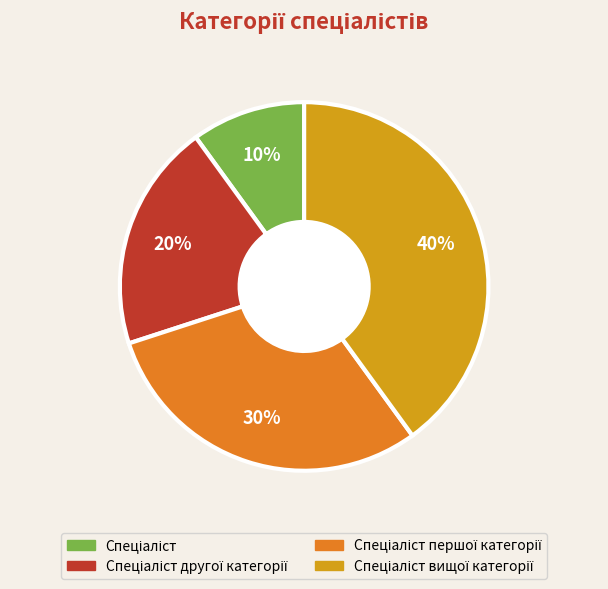

Is there any slice that represents more than half of the pie?

No